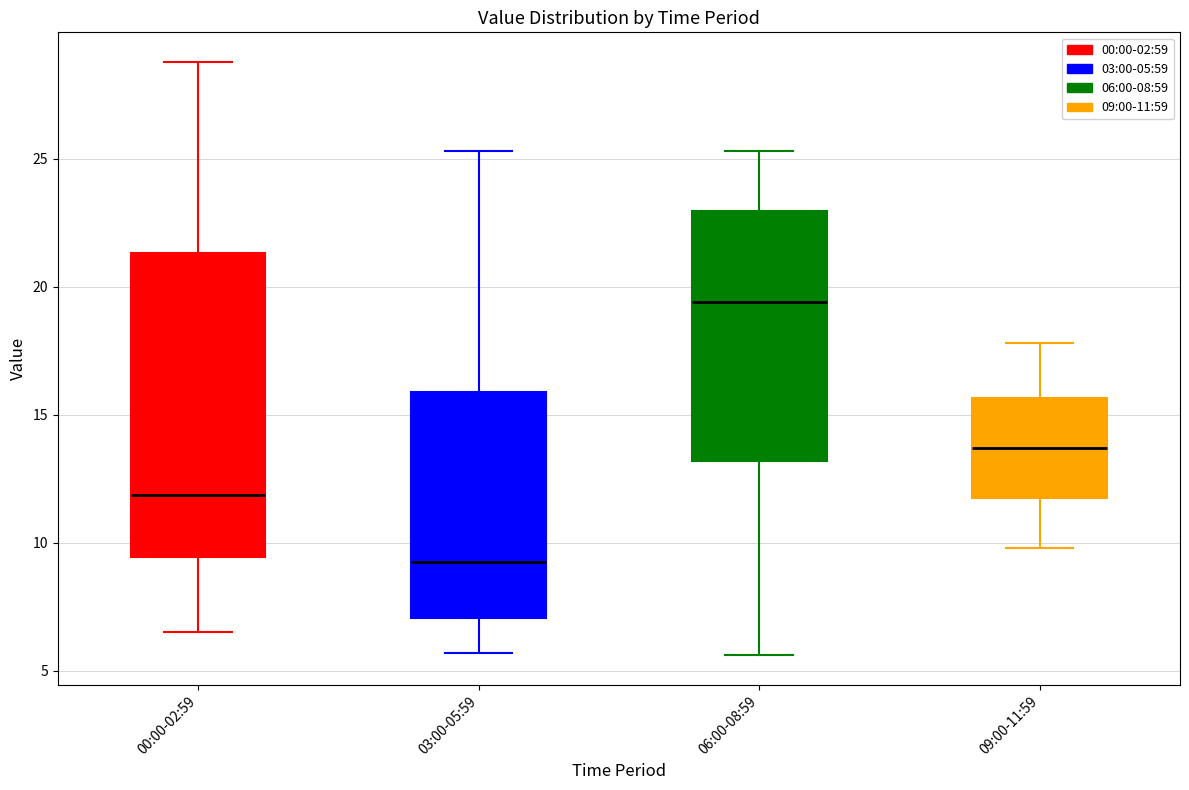

Reading left to right, read every box against the y-axis: the position of its median line, the range the box covers, and the ends of its whiskers. The values are not printed on the chart, so give them approximately, as read against the axis.

00:00-02:59: median 12.0, box 9.5 to 21.5, whiskers 6.5 to 29.0
03:00-05:59: median 9.5, box 7.0 to 16.0, whiskers 5.5 to 25.5
06:00-08:59: median 19.5, box 13.0 to 23.0, whiskers 5.5 to 25.5
09:00-11:59: median 13.5, box 12.0 to 15.5, whiskers 10.0 to 18.0